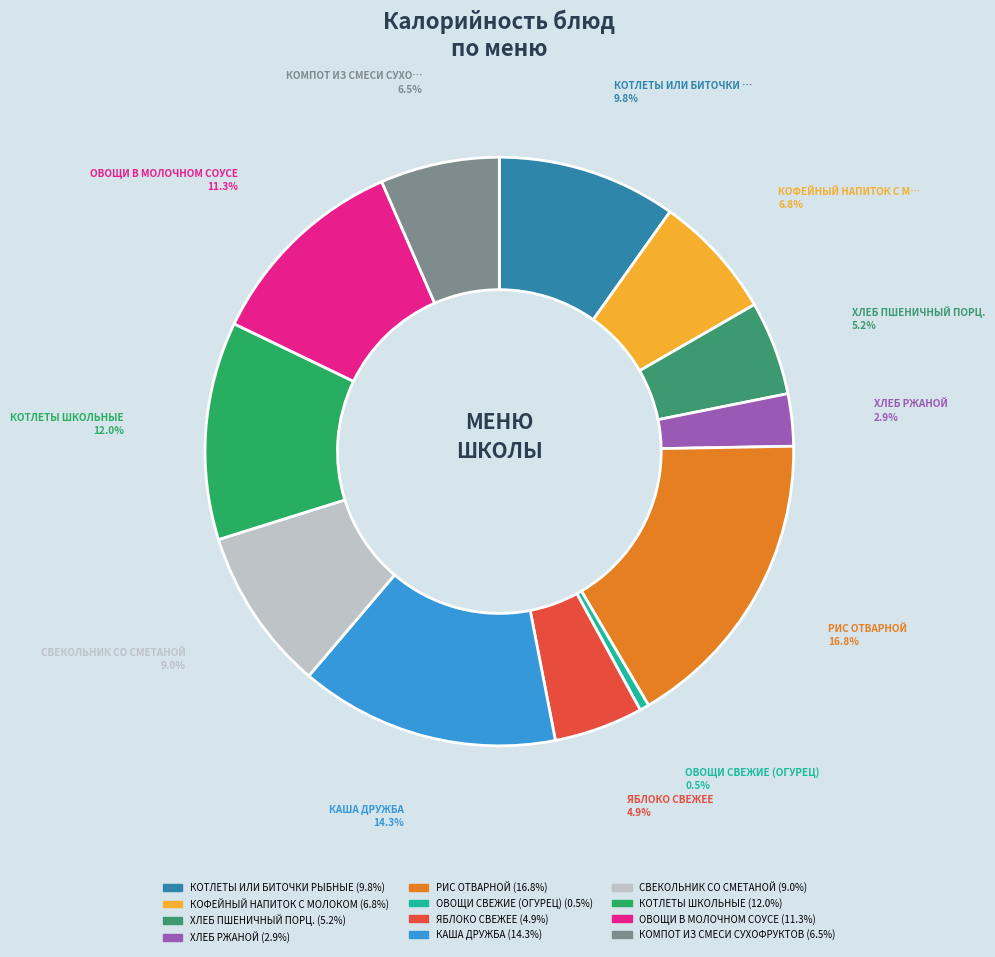

The ЯБЛОКО СВЕЖЕЕ slice represents 5% of the pie. True or false?

True